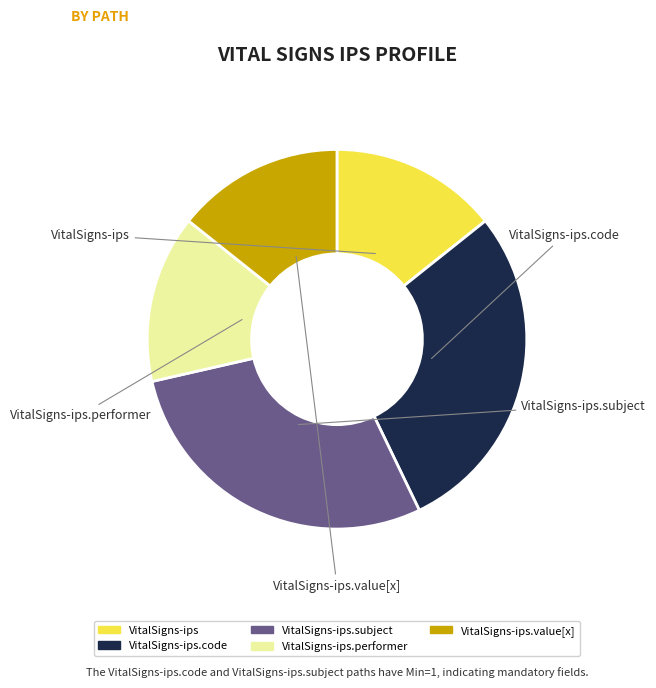

Is there a majority slice in this chart?

No